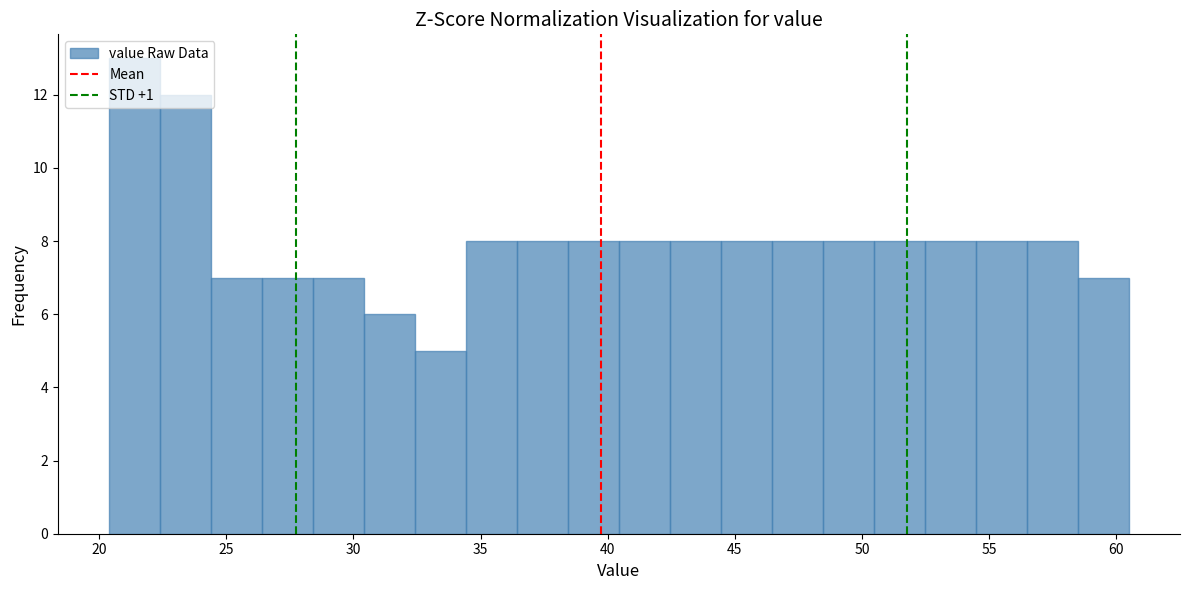

Reading left to right, transcribe this chart: for each bar, give the range it covers on the x-axis and its height. Neither the bar edges nor the heights are printed on the chart, so give them approximately, as read against the axes.

20.5 to 22.5: 13
22.5 to 24.5: 12
24.5 to 26.5: 7
26.5 to 28.5: 7
28.5 to 30.5: 7
30.5 to 32.5: 6
32.5 to 34.5: 5
34.5 to 36.5: 8
36.5 to 38.5: 8
38.5 to 40.5: 8
40.5 to 42.5: 8
42.5 to 44.5: 8
44.5 to 46.5: 8
46.5 to 48.5: 8
48.5 to 50.5: 8
50.5 to 52.5: 8
52.5 to 54.5: 8
54.5 to 56.5: 8
56.5 to 58.5: 8
58.5 to 60.5: 7